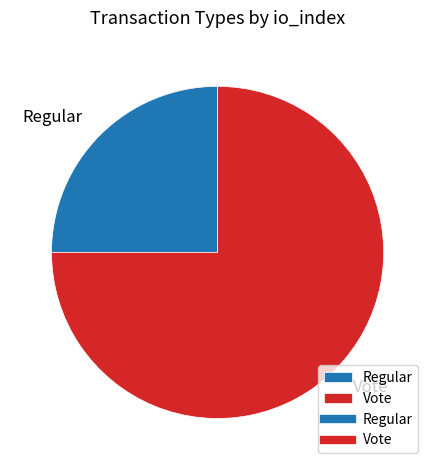

Rank the categories by value from highest to lowest.

Vote, Regular